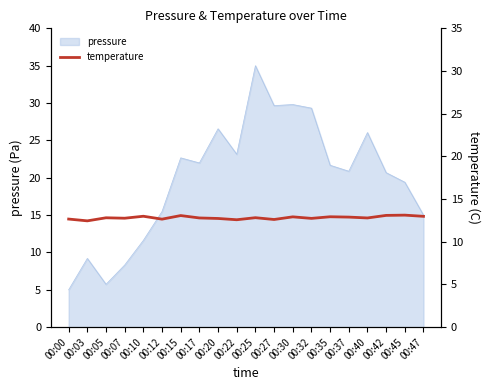

The pressure series shows 51.9 at 00:27. True or false?

False